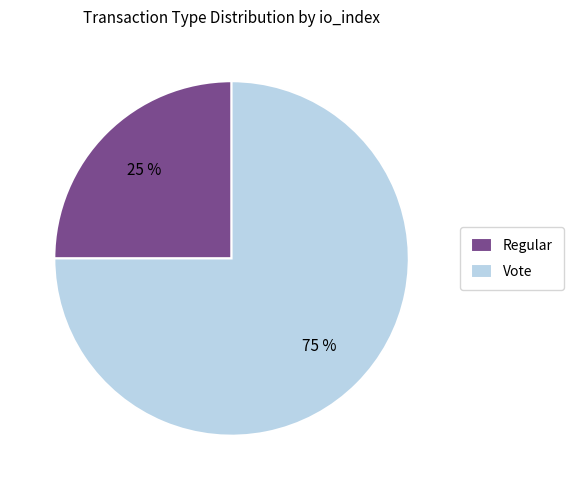

Is the sum of Vote and Regular greater than half?

Yes